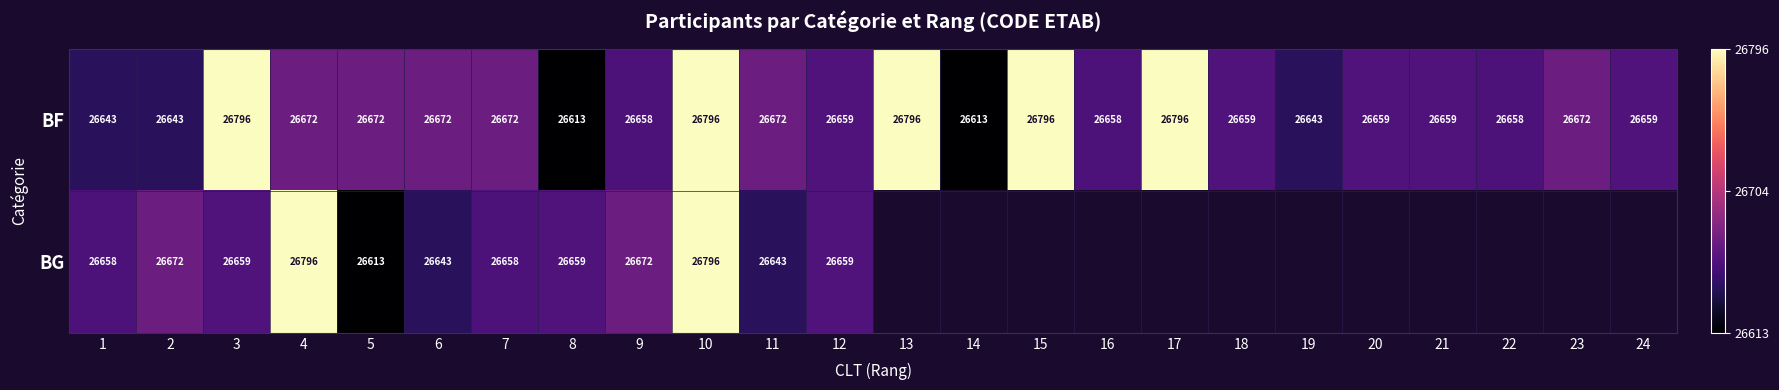

Between 7 and 11, which is larger?

7